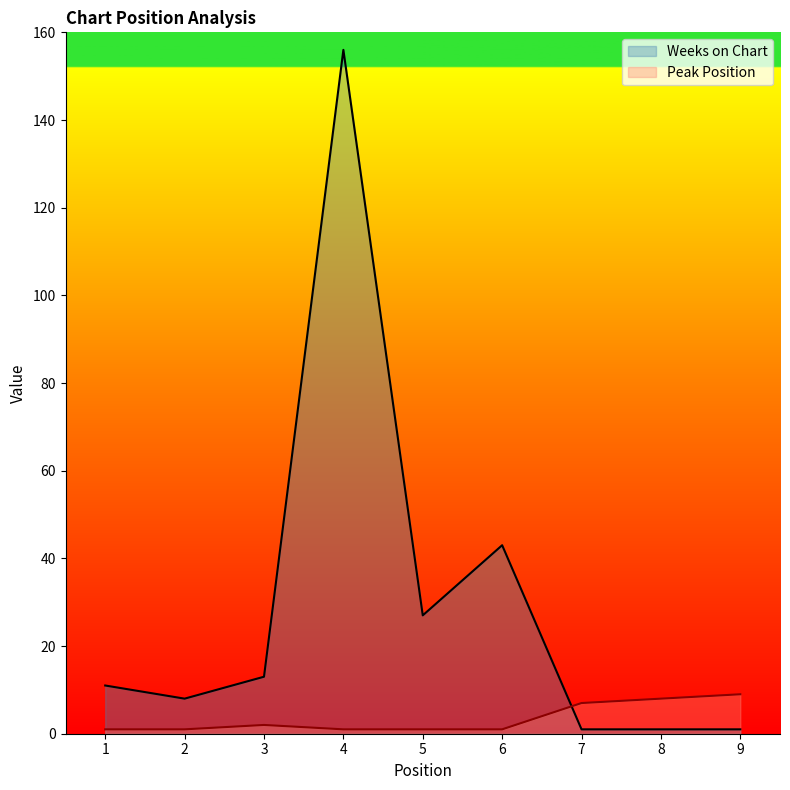

What is the highest value of the Peak Position series?

9